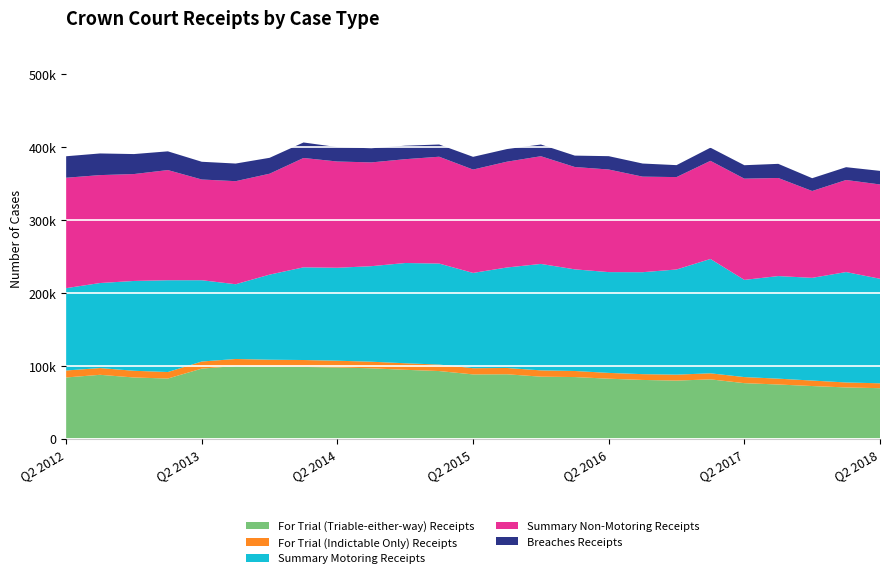

Reading left to right, list all the values displayed in this chart.

For Trial (Triable-either-way) Receipts: Q2 2012=83822	Q3 2012=87460	Q4 2012=83779	Q1 2013=82365	Q2 2013=95970	Q3 2013=99551	Q4 2013=98787	Q1 2014=98267	Q2 2014=97563	Q3 2014=96390	Q4 2014=94330	Q1 2015=92620	Q2 2015=88014	Q3 2015=88170	Q4 2015=84916	Q1 2016=84375	Q2 2016=82129	Q3 2016=80407	Q4 2016=79524	Q1 2017=81215	Q2 2017=75996	Q3 2017=74148	Q4 2017=72046	Q1 2018=70108	Q2 2018=69100
For Trial (Indictable Only) Receipts: Q2 2012=9581	Q3 2012=9267	Q4 2012=9223	Q1 2013=8924	Q2 2013=9732	Q3 2013=9643	Q4 2013=9411	Q1 2014=9507	Q2 2014=9241	Q3 2014=9056	Q4 2014=8976	Q1 2015=8903	Q2 2015=8537	Q3 2015=8656	Q4 2015=8636	Q1 2016=8327	Q2 2016=7950	Q3 2016=7952	Q4 2016=8162	Q1 2017=8304	Q2 2017=8343	Q3 2017=8031	Q4 2017=7521	Q1 2018=6823	Q2 2018=6712
Summary Motoring Receipts: Q2 2012=113060	Q3 2012=116764	Q4 2012=123331	Q1 2013=126041	Q2 2013=111634	Q3 2013=102634	Q4 2013=116833	Q1 2014=127269	Q2 2014=127653	Q3 2014=131174	Q4 2014=137671	Q1 2015=138695	Q2 2015=130813	Q3 2015=138004	Q4 2015=146164	Q1 2016=139566	Q2 2016=138408	Q3 2016=139995	Q4 2016=144400	Q1 2017=157017	Q2 2017=133459	Q3 2017=140855	Q4 2017=141043	Q1 2018=151610	Q2 2018=143521
Summary Non-Motoring Receipts: Q2 2012=151590	Q3 2012=148187	Q4 2012=146782	Q1 2013=151256	Q2 2013=138297	Q3 2013=141513	Q4 2013=138562	Q1 2014=150149	Q2 2014=145877	Q3 2014=142488	Q4 2014=142549	Q1 2015=146681	Q2 2015=141924	Q3 2015=145265	Q4 2015=147879	Q1 2016=140514	Q2 2016=140872	Q3 2016=131210	Q4 2016=126861	Q1 2017=134732	Q2 2017=139003	Q3 2017=134671	Q4 2017=119227	Q1 2018=126434	Q2 2018=129488
Breaches Receipts: Q2 2012=29503	Q3 2012=29729	Q4 2012=27444	Q1 2013=25723	Q2 2013=24351	Q3 2013=24213	Q4 2013=21832	Q1 2014=21290	Q2 2014=19764	Q3 2014=19416	Q4 2014=18540	Q1 2015=16799	Q2 2015=17473	Q3 2015=17351	Q4 2015=16092	Q1 2016=15655	Q2 2016=18315	Q3 2016=17997	Q4 2016=16411	Q1 2017=18055	Q2 2017=18458	Q3 2017=19423	Q4 2017=17584	Q1 2018=17574	Q2 2018=18658